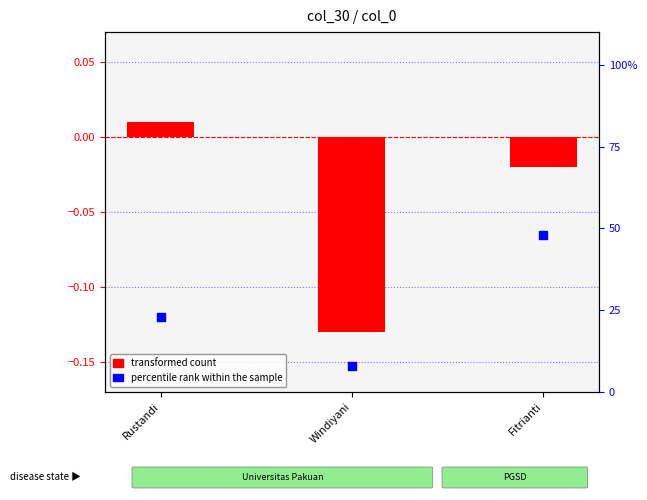

What are all the series names shown in the legend?

transformed count, percentile rank within the sample